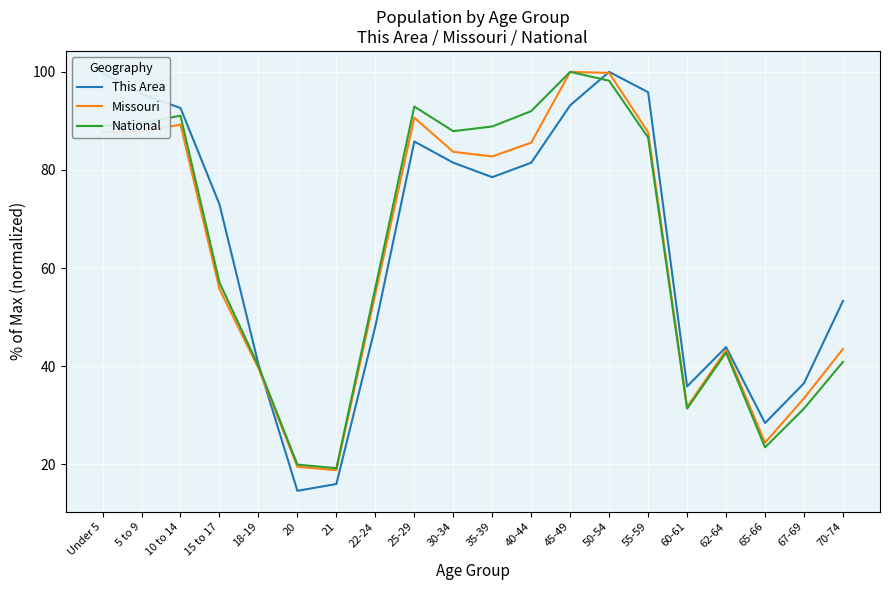

What position from the right is 45-49?

8